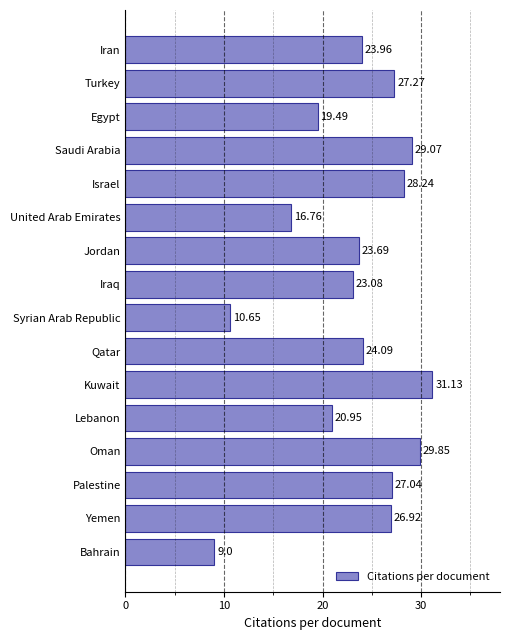

What is the sum of all values?

371.2